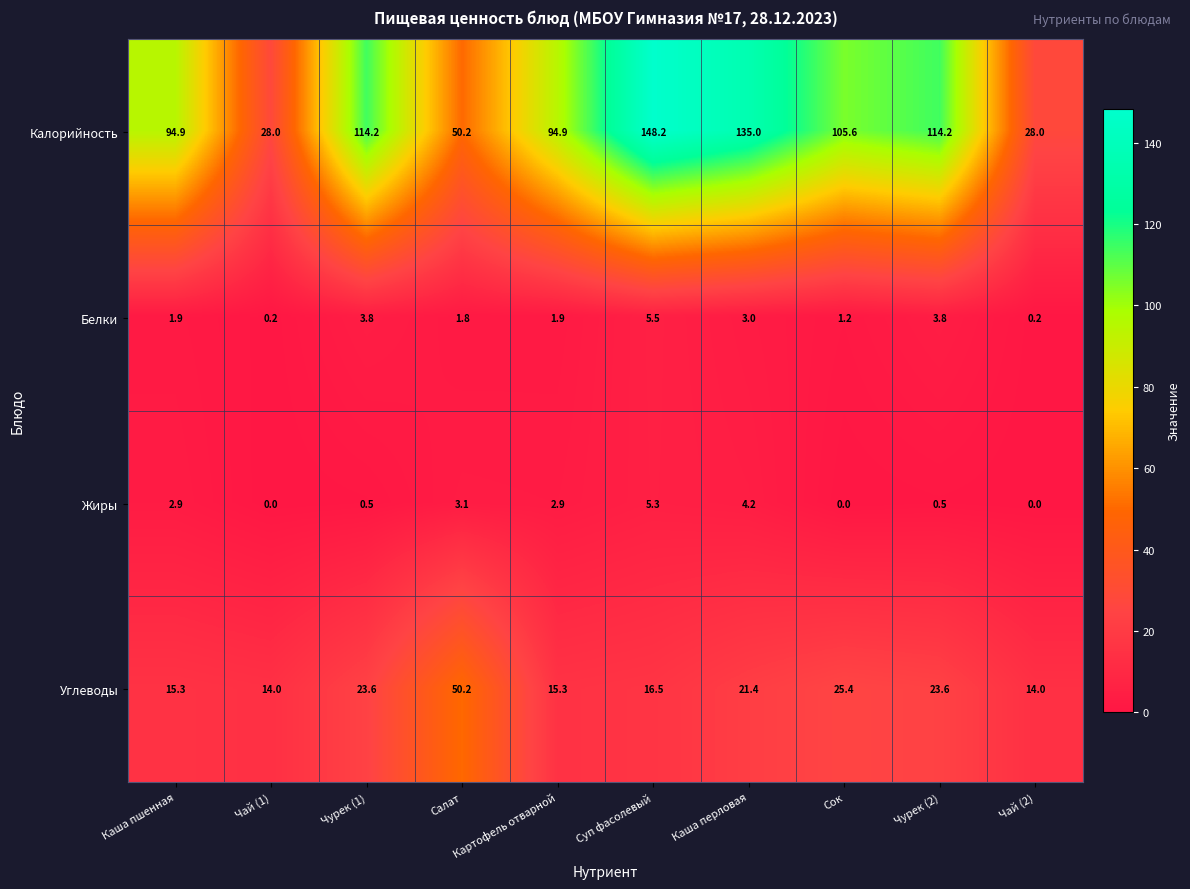

How many categories are shown in the chart?

10